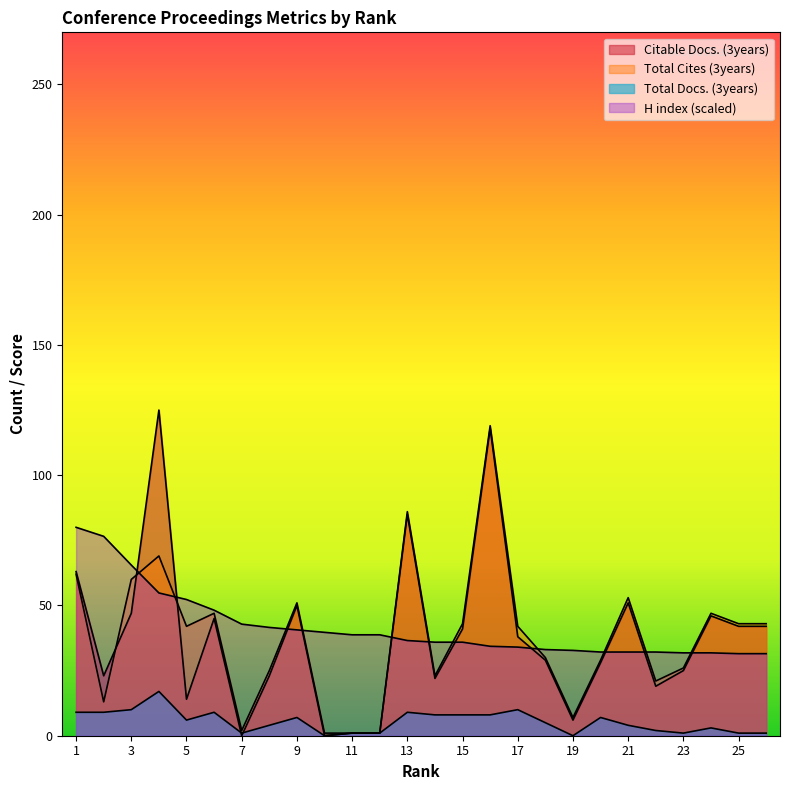

How many data points in Total Cites (3years) are above 42?

12